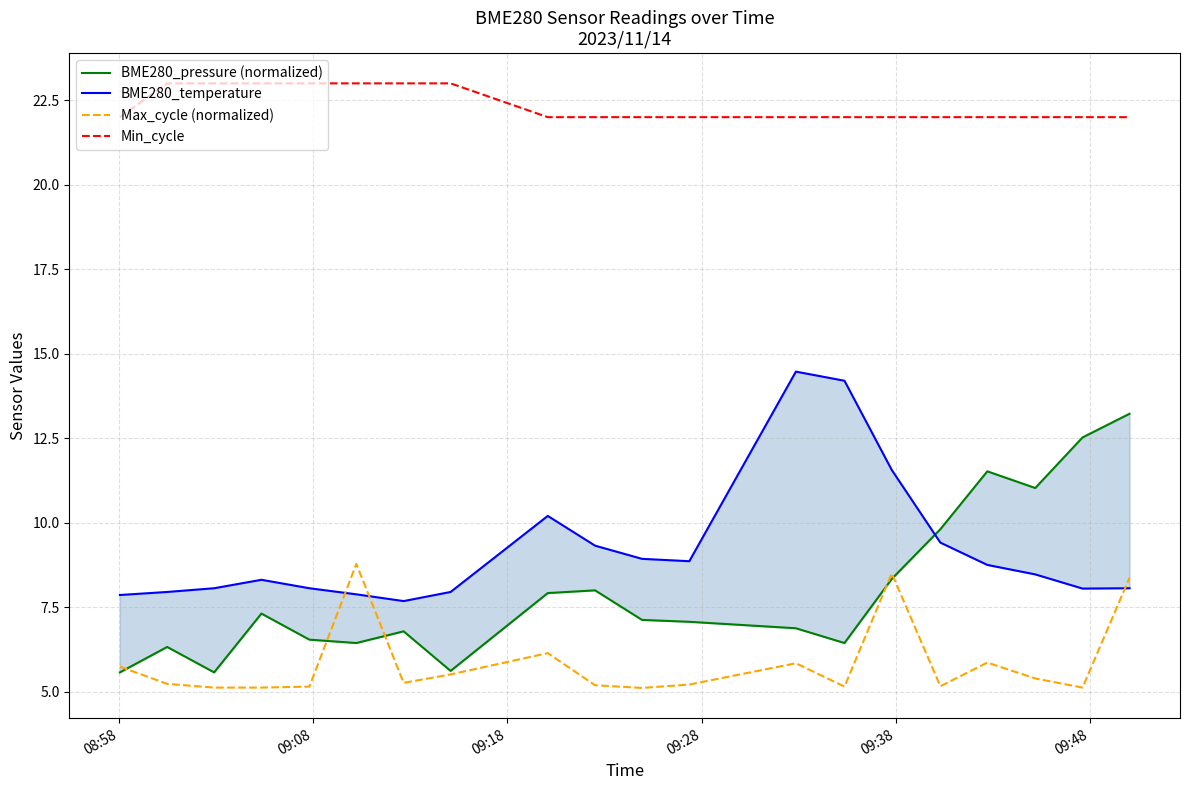

What is the greatest value displayed?

23.0